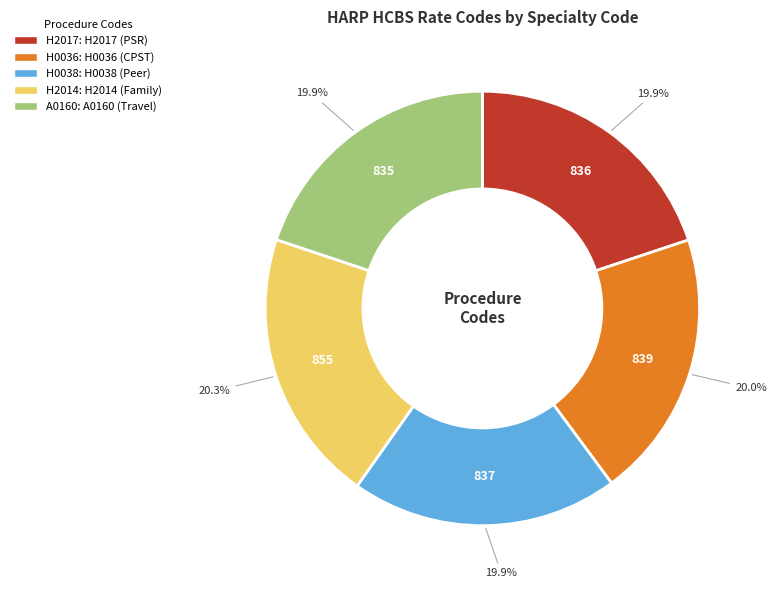

Approximately how many times larger is the value at H2014 compared to H2017?

1.0